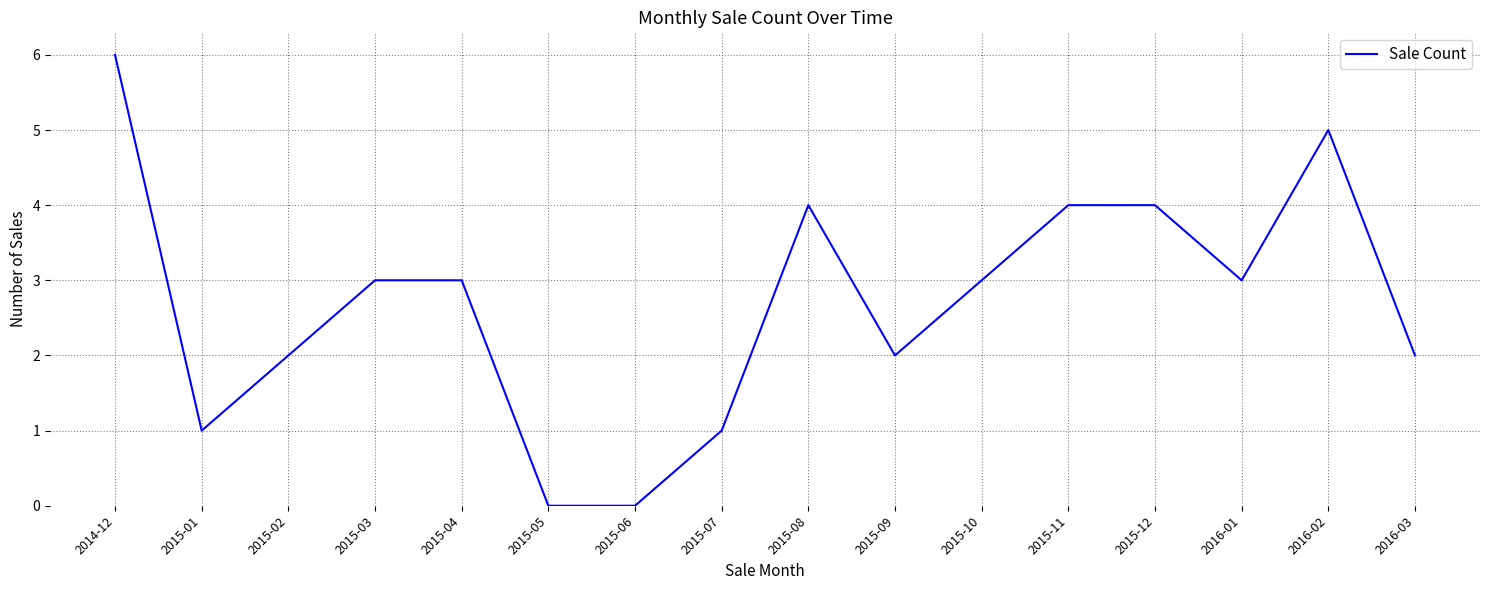

True or false: there are more than 0 points higher than both neighbors.

True